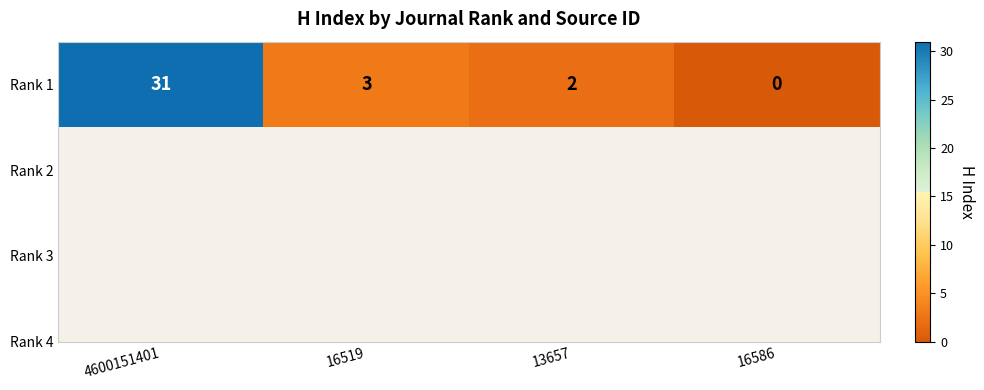

Reading left to right, extract all data points from this chart.

4600151401=31	16519=3	13657=2	16586=0